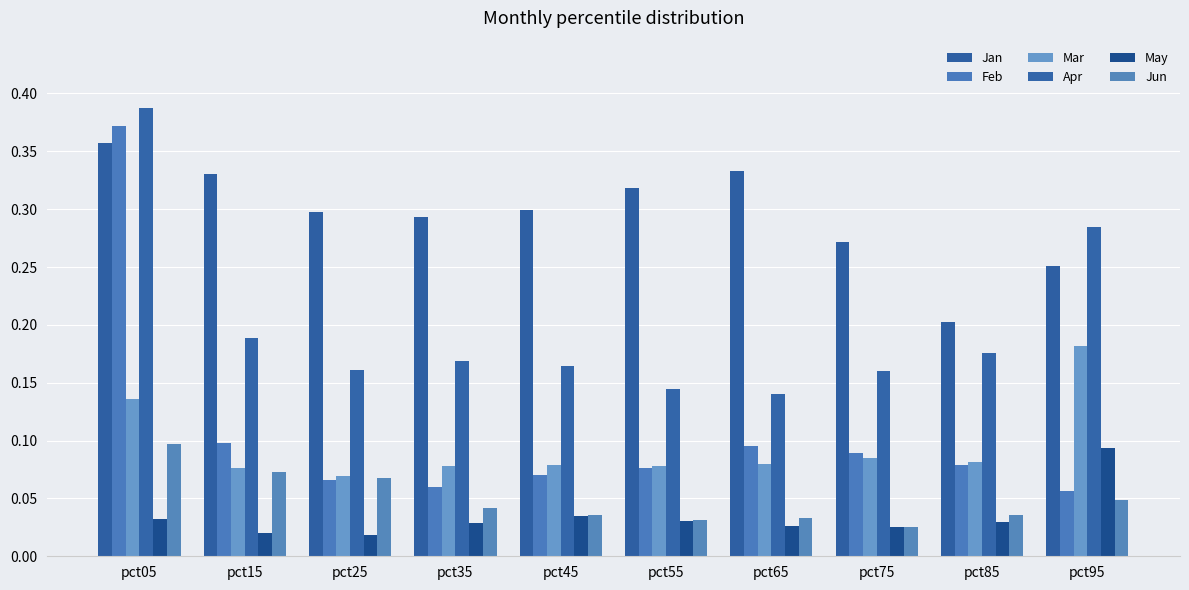

Does the chart contain any negative values?

No